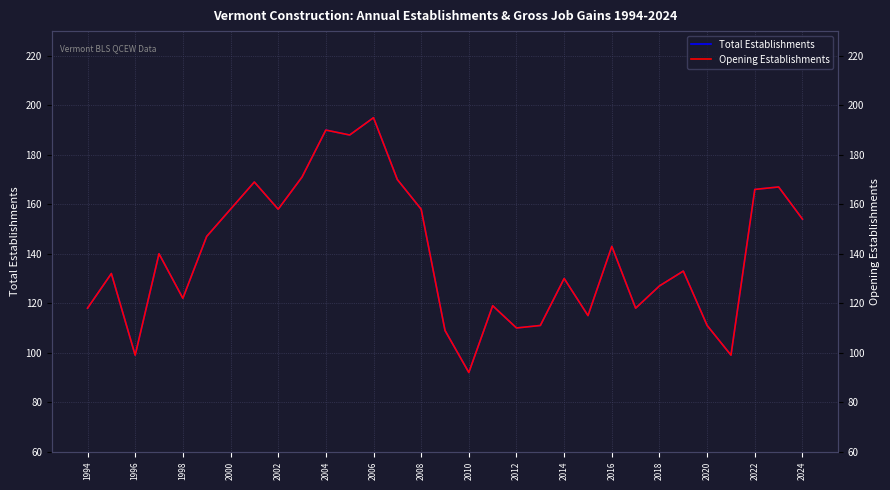

Is it true that Total Establishments equals 143 at 2016?

True